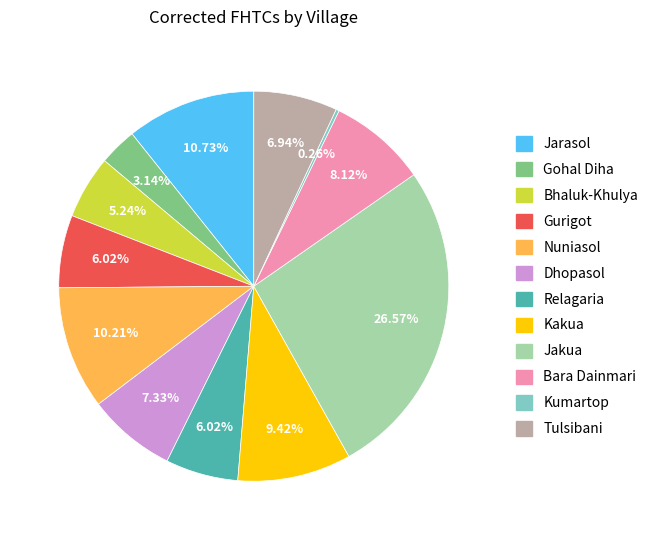

Is it true that Jarasol is 16% of the pie?

False